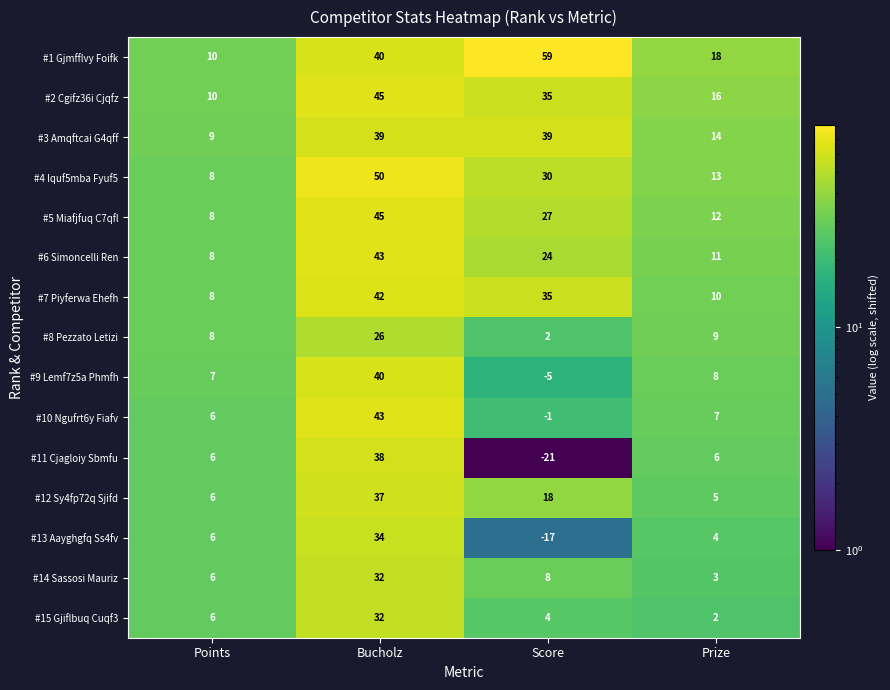

What is the difference between the highest and lowest values at Bucholz?

24